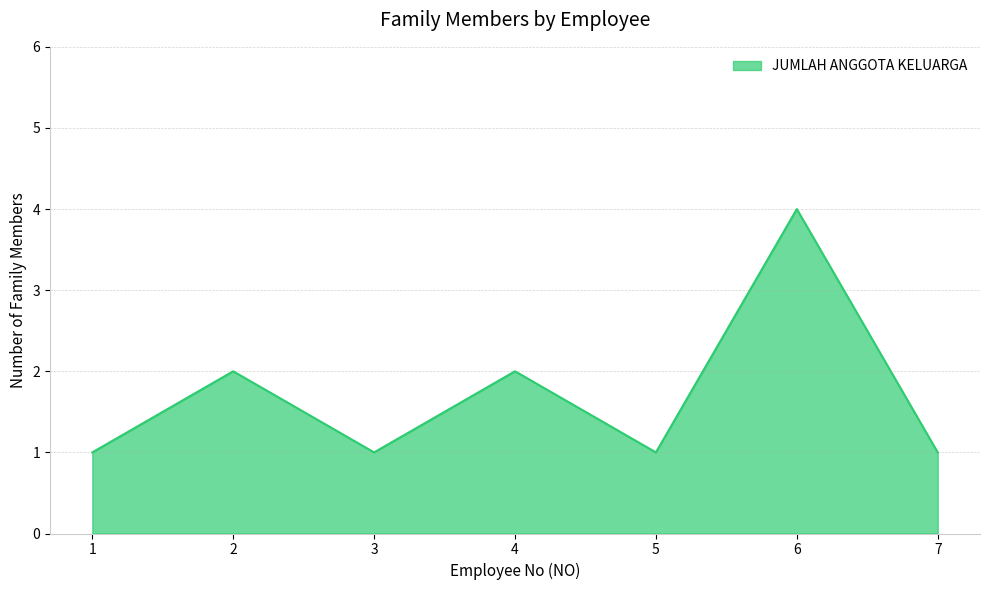

Does the chart have visible grid lines?

Yes